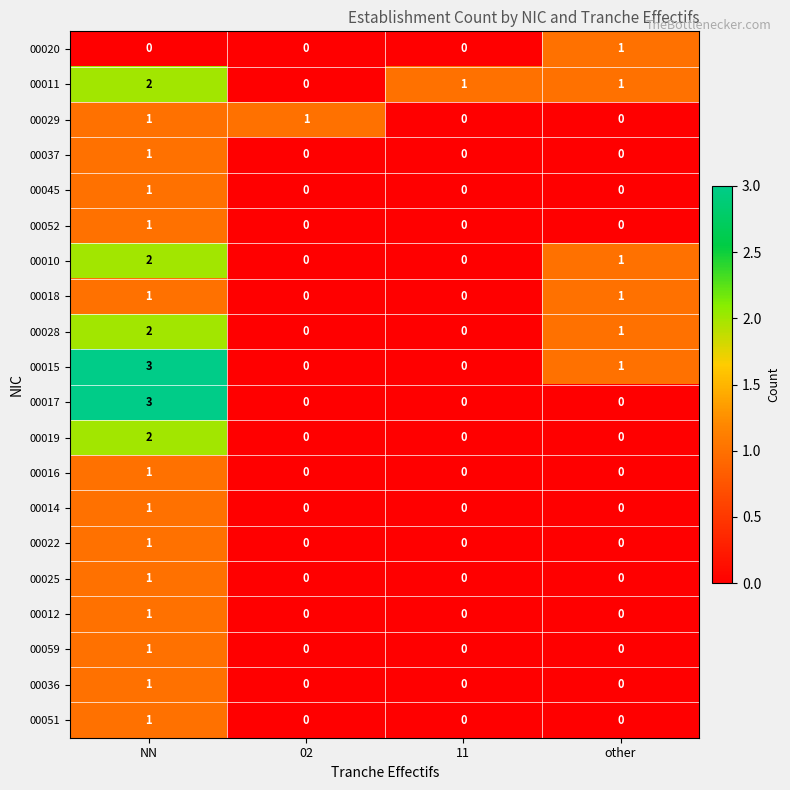

How many data points in 00051 are above 0?

1